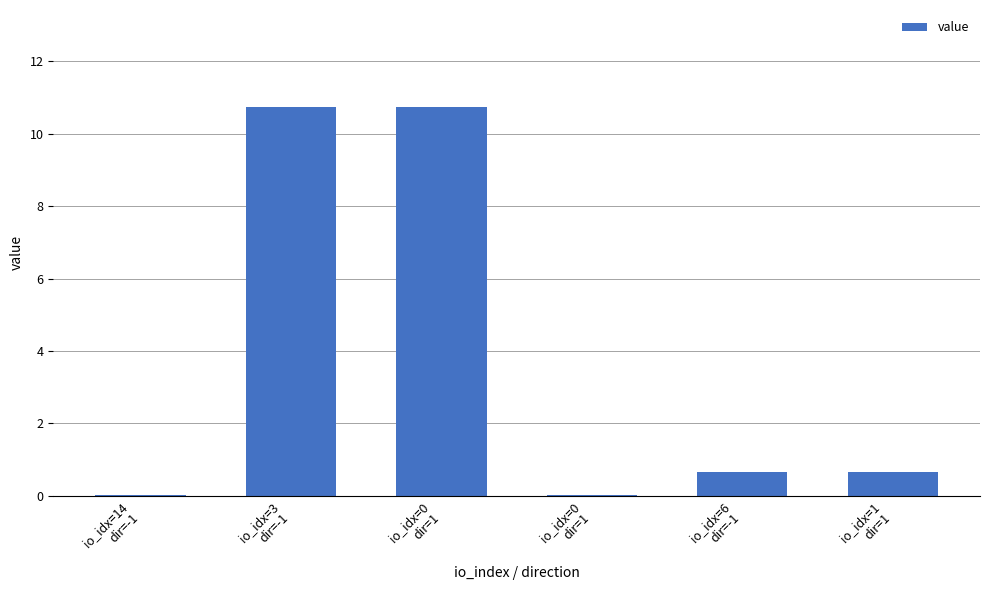

Reading left to right, list all the values displayed in this chart.

io_idx=14
dir=-1=0.0	io_idx=3
dir=-1=10.7	io_idx=0
dir=1=10.7	io_idx=0
dir=1=0.0	io_idx=6
dir=-1=0.7	io_idx=1
dir=1=0.7